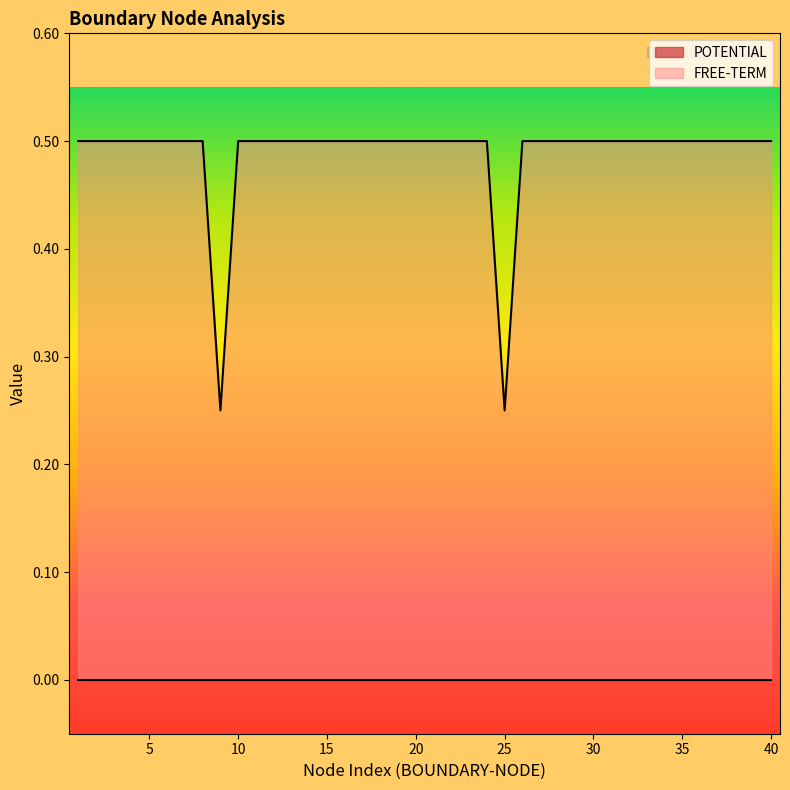

Reading left to right, what are all the values shown in this chart?

1=0.5	2=0.5	3=0.5	4=0.5	5=0.5	6=0.5	7=0.5	8=0.5	9=0.2	10=0.5	11=0.5	12=0.5	13=0.5	14=0.5	15=0.5	16=0.5	17=0.5	18=0.5	19=0.5	20=0.5	21=0.5	22=0.5	23=0.5	24=0.5	25=0.2	26=0.5	27=0.5	28=0.5	29=0.5	30=0.5	31=0.5	32=0.5	33=0.5	34=0.5	35=0.5	36=0.5	37=0.5	38=0.5	39=0.5	40=0.5